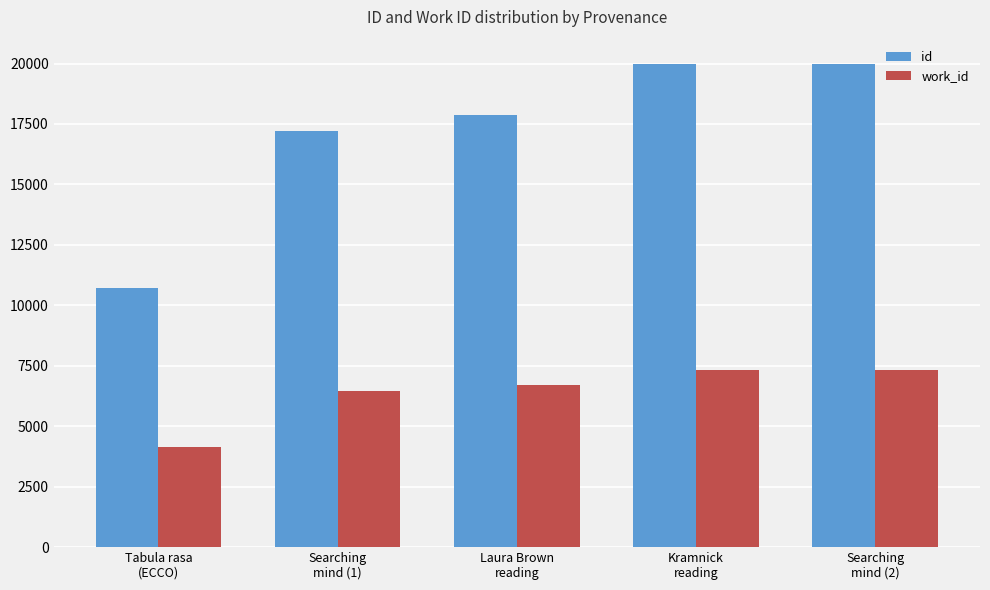

How many groups of bars are there?

5